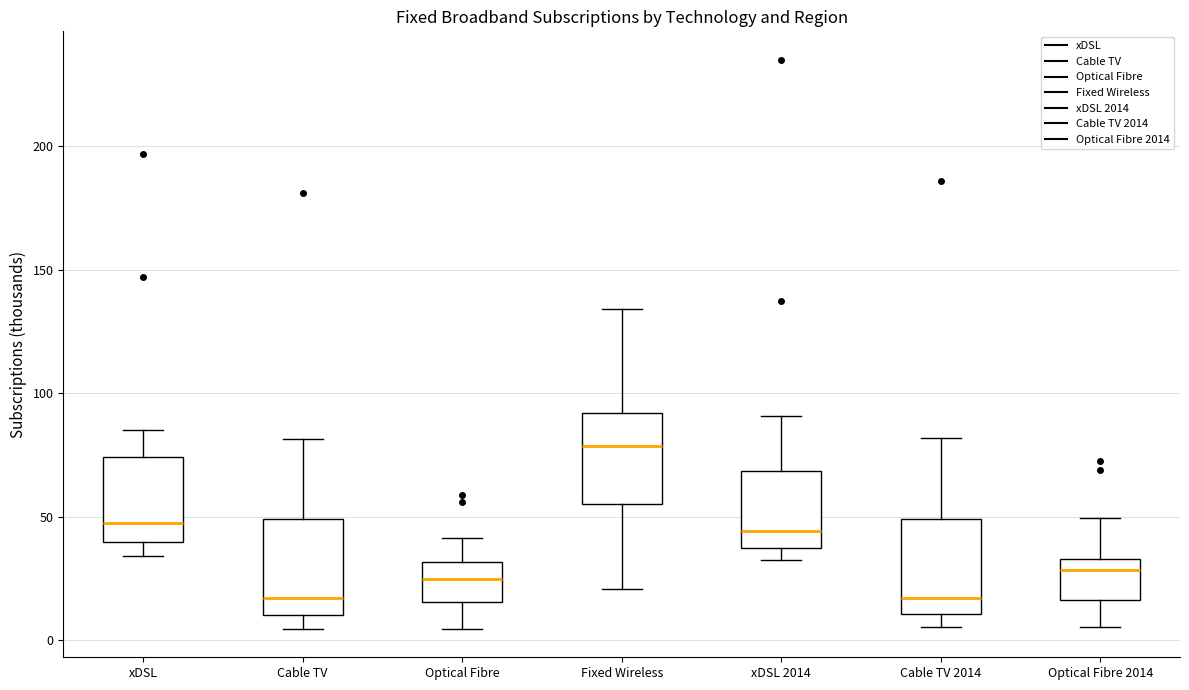

Where does the median line of the box for Fixed Wireless sit on the y-axis? The values are not printed on the chart, so give them approximately, as read against the axis.

80